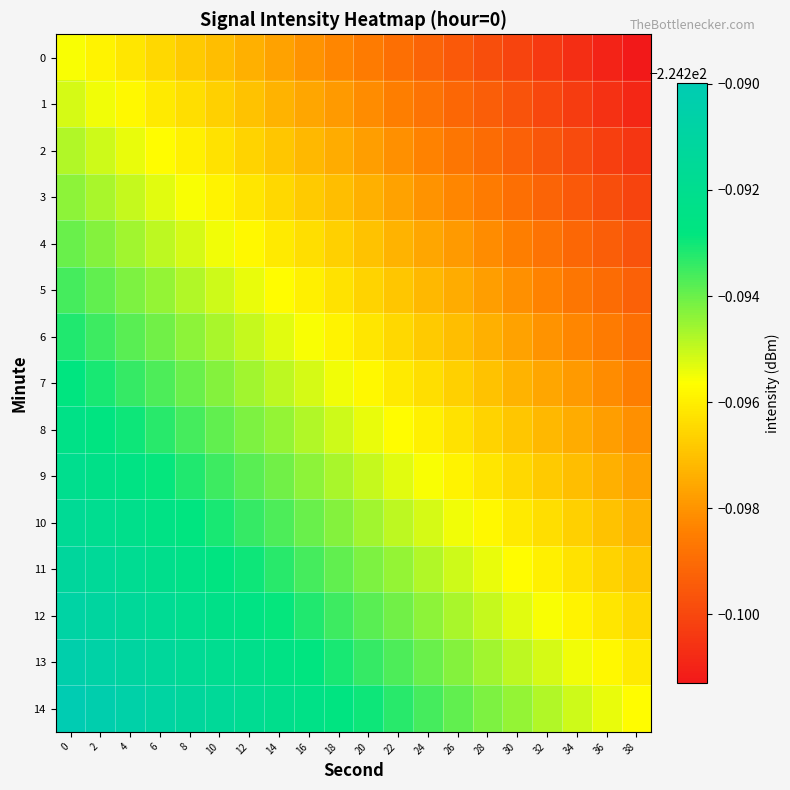

How many series are shown in this chart?

15